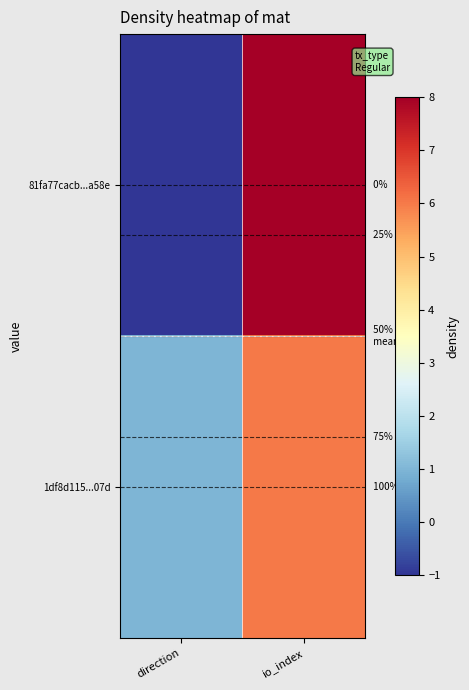

How many 81fa77cacb...a58e values are between -1 and 8?

2